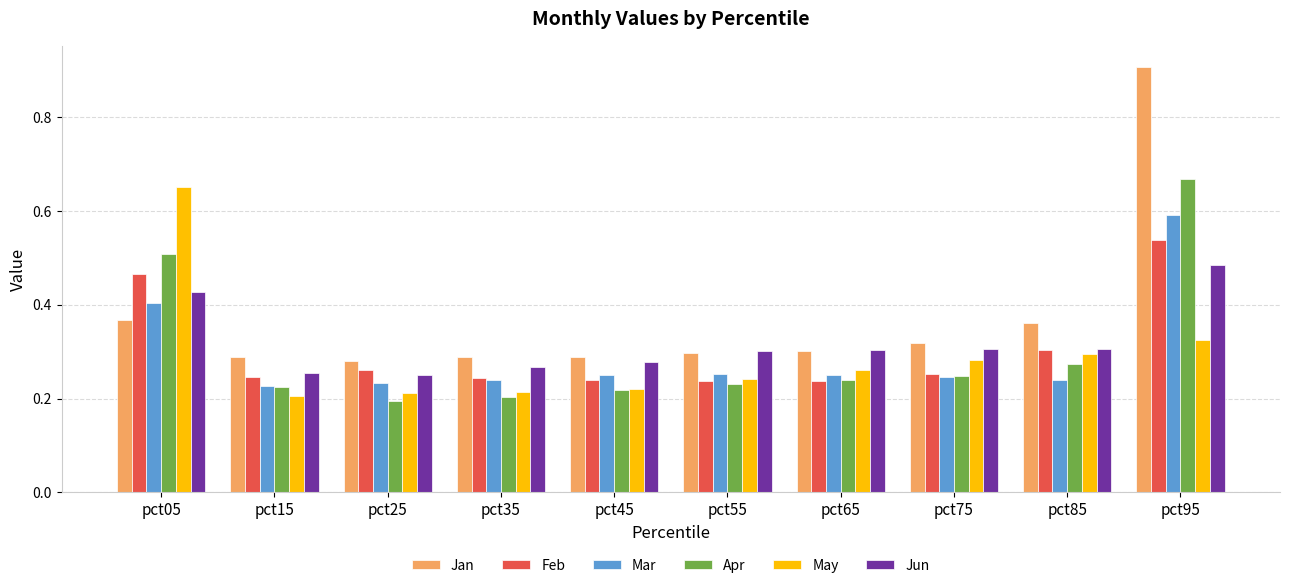

At how many categories does at least one series exceed 0?

10